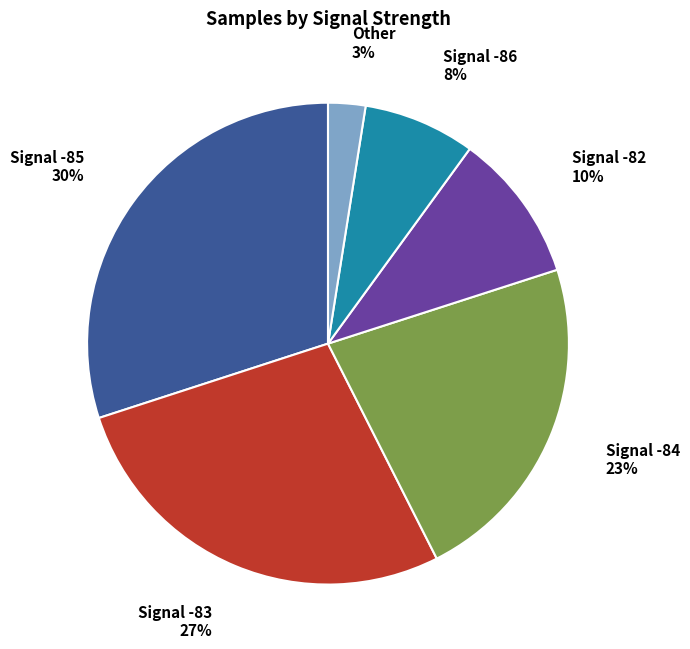

What is the ratio of the value at Signal -82 to the value at Signal -83?

0.4